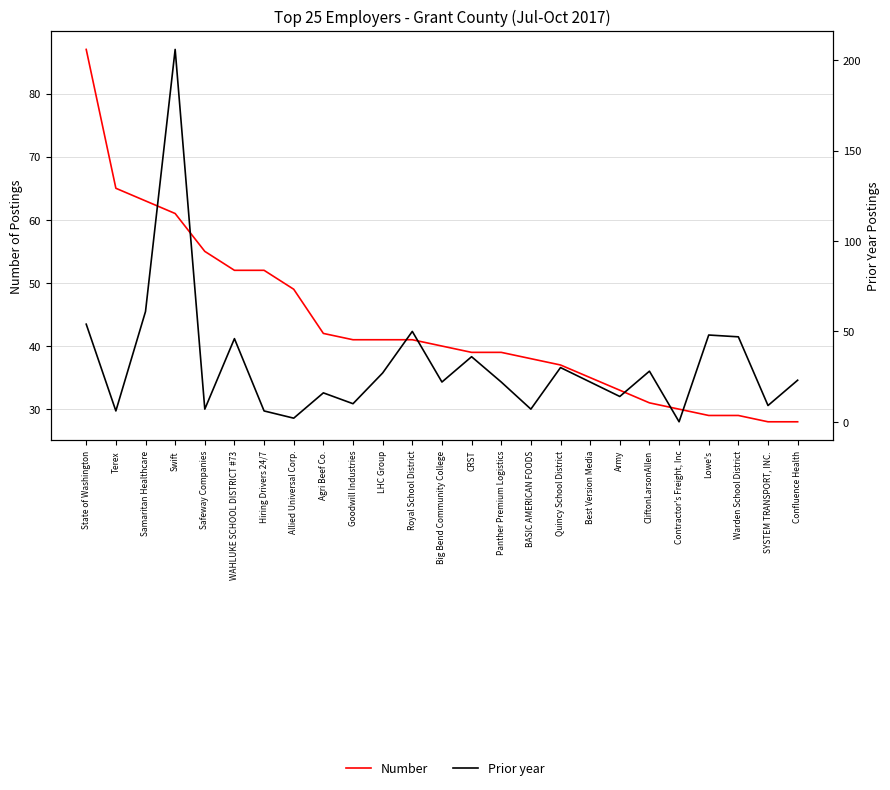

Reading right to left, list all the values displayed in this chart.

Number: Confluence Health=28	SYSTEM TRANSPORT, INC.=28	Warden School District=29	Lowe's=29	Contractor's Freight, Inc=30	CliftonLarsonAllen=31	Army=33	Best Version Media=35	Quincy School District=37	BASIC AMERICAN FOODS=38	Panther Premium Logistics=39	CRST=39	Big Bend Community College=40	Royal School District=41	LHC Group=41	Goodwill Industries=41	Agri Beef Co.=42	Allied Universal Corp.=49	Hiring Drivers 24/7=52	WAHLUKE SCHOOL DISTRICT #73=52	Safeway Companies=55	Swift=61	Samaritan Healthcare=63	Terex=65	State of Washington=87
Prior year: Confluence Health=23	SYSTEM TRANSPORT, INC.=9	Warden School District=47	Lowe's=48	Contractor's Freight, Inc=0	CliftonLarsonAllen=28	Army=14	Best Version Media=22	Quincy School District=30	BASIC AMERICAN FOODS=7	Panther Premium Logistics=22	CRST=36	Big Bend Community College=22	Royal School District=50	LHC Group=27	Goodwill Industries=10	Agri Beef Co.=16	Allied Universal Corp.=2	Hiring Drivers 24/7=6	WAHLUKE SCHOOL DISTRICT #73=46	Safeway Companies=7	Swift=206	Samaritan Healthcare=61	Terex=6	State of Washington=54